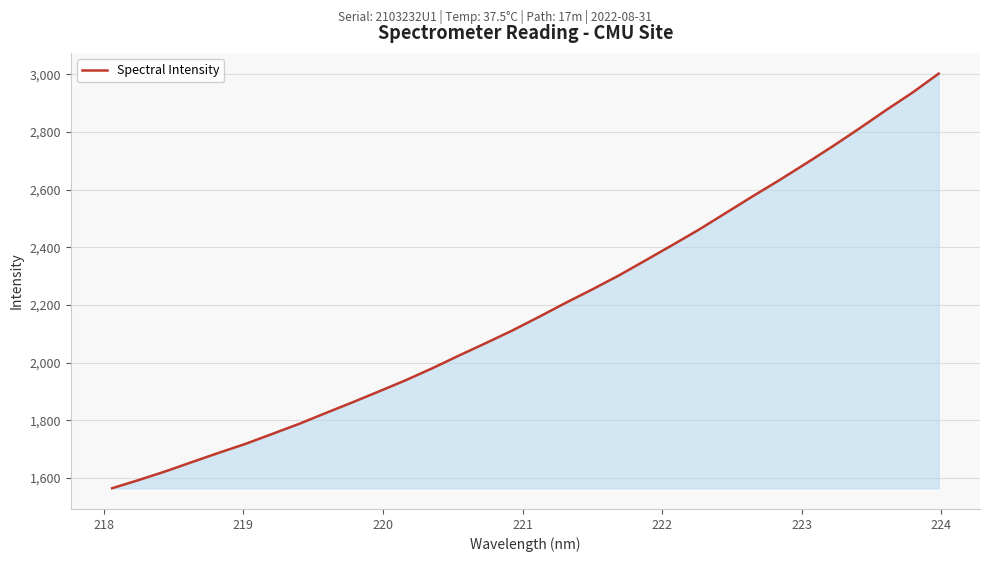

What is the average value?

2188.5